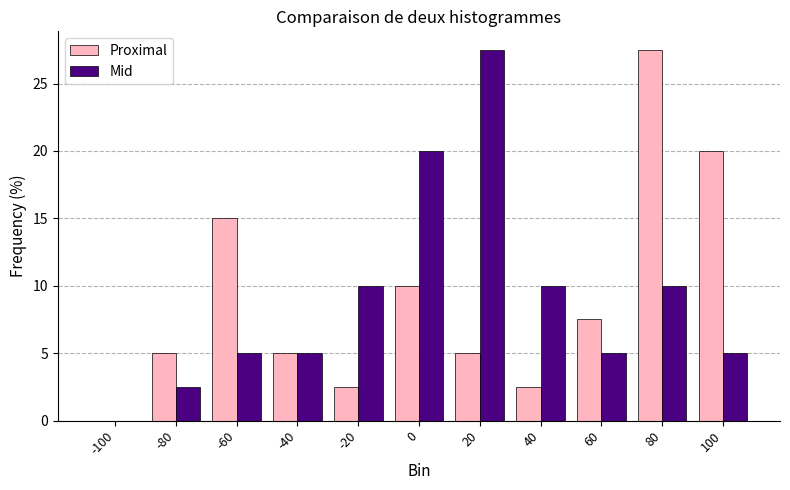

The Mid series shows 2.9 at -60. True or false?

False